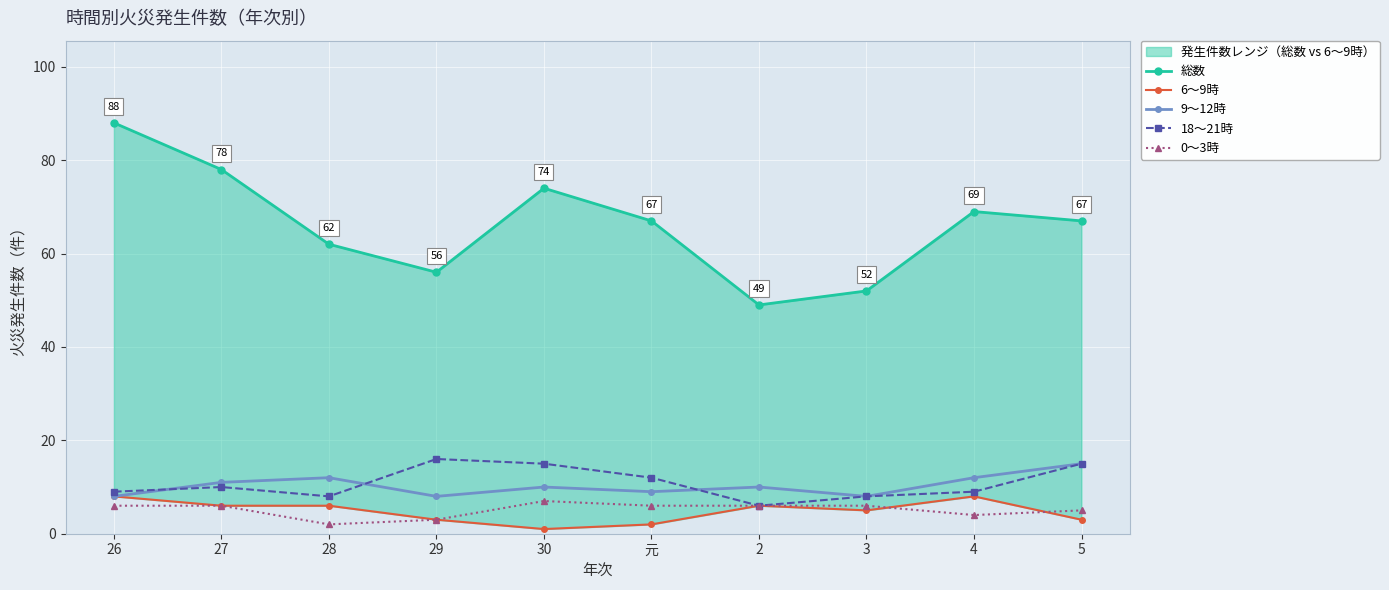

What is the total value across all series at 5?

105